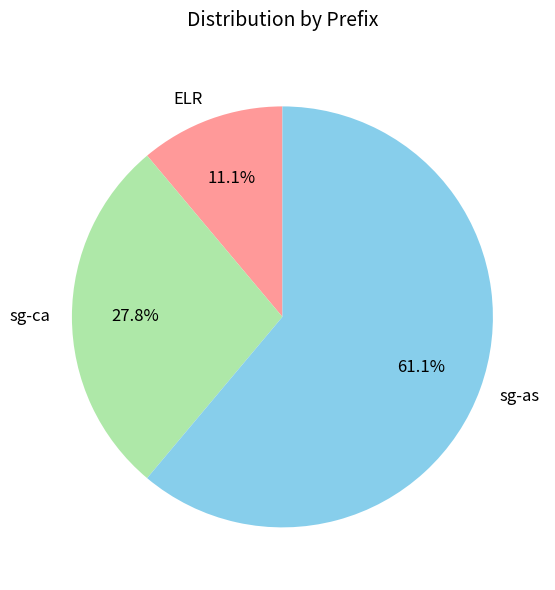

Count the number of slices in the pie.

3